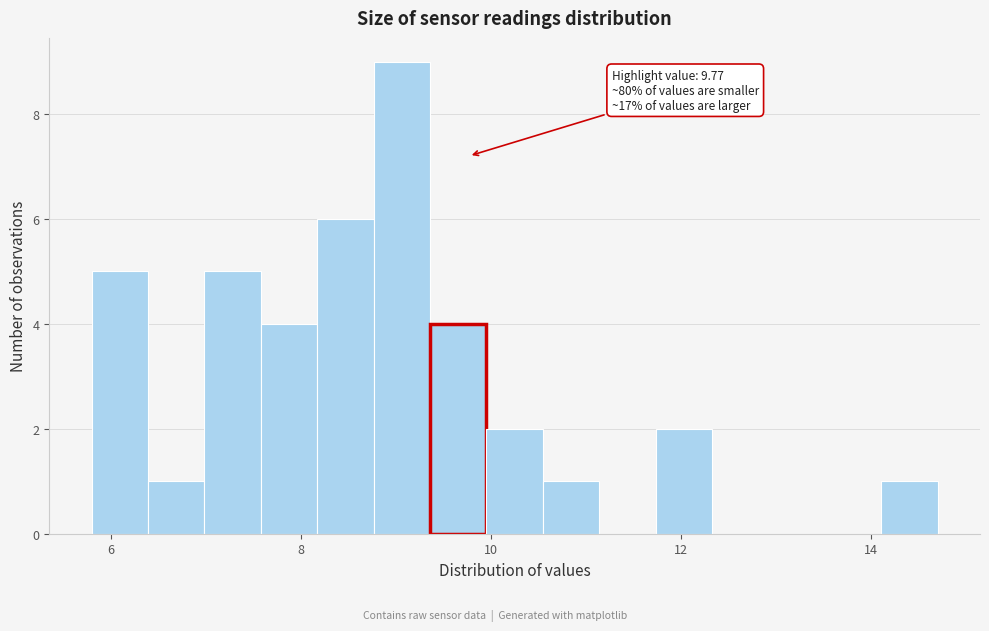

Around what value on the x-axis is the tallest bar? Give the approximate position of its centre, as read against the axis.

9.0